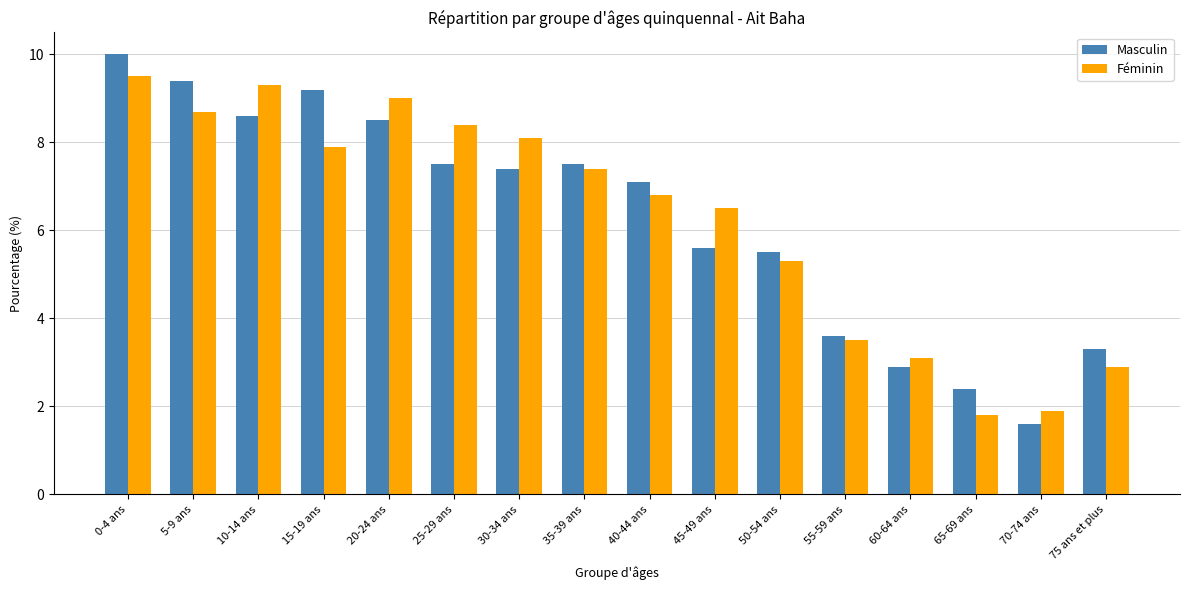

Are the bars grouped side by side (vs. stacked)?

Yes